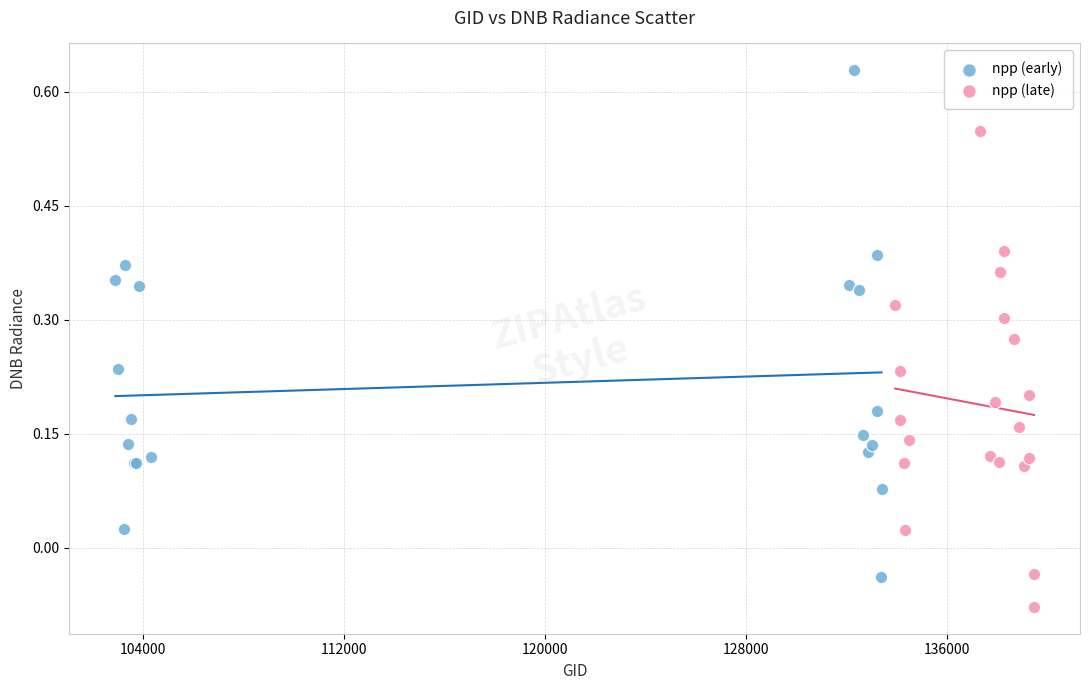

Which series reaches the minimum Y coordinate?

npp (late)